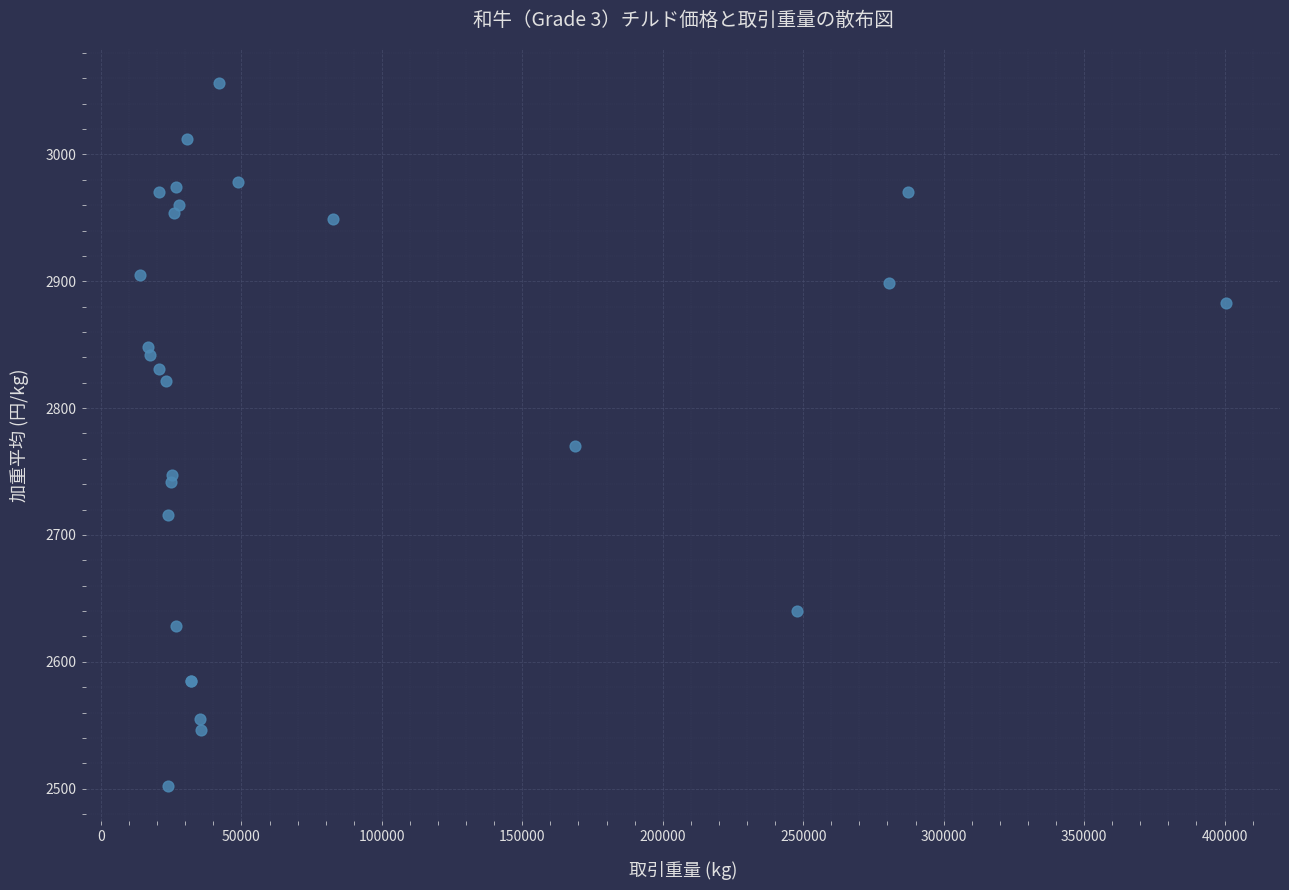

What Y value in the scatter plot is closest to 2779?

2770